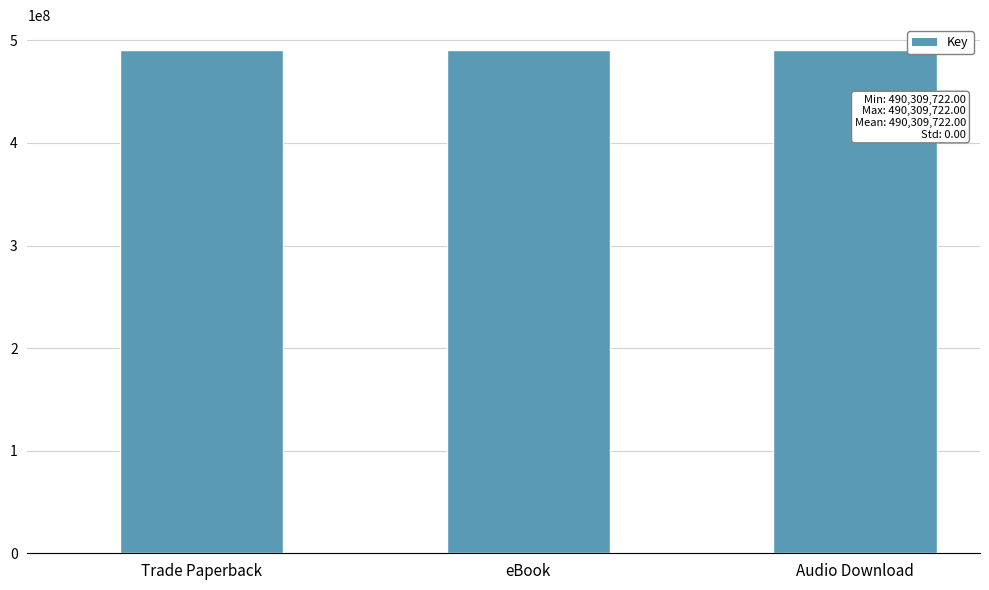

The chart shows a value of 201996252 at eBook. True or false?

False